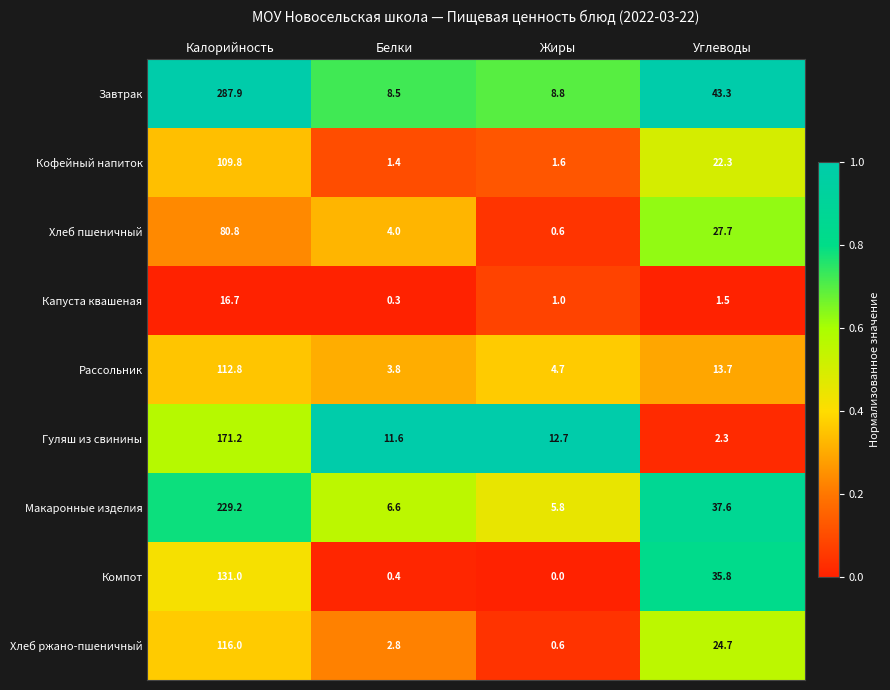

At which category is the sum across all series the highest?

Калорийность